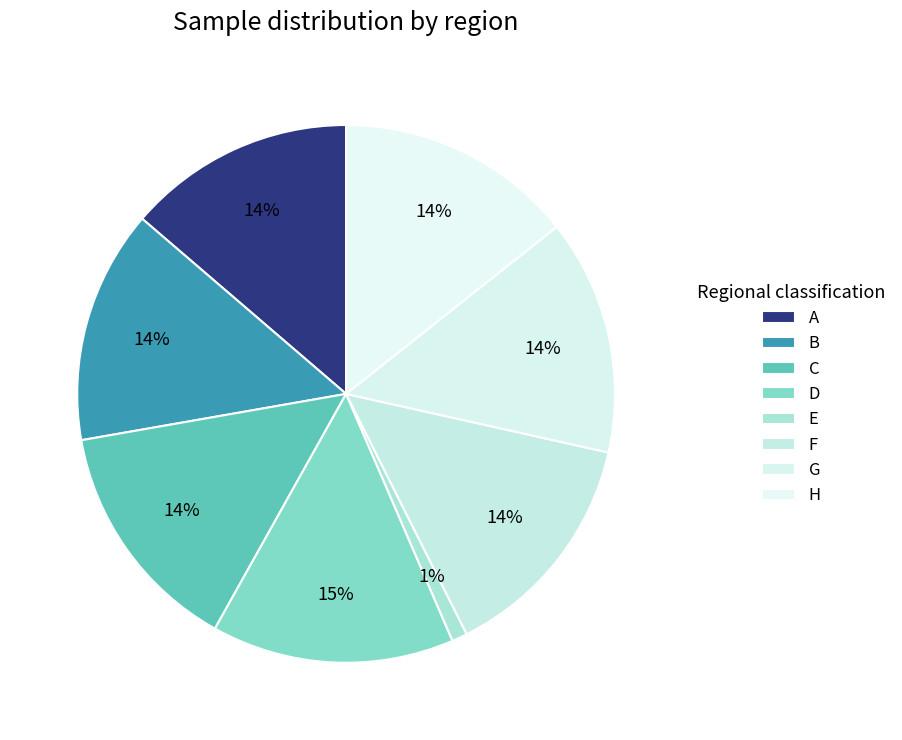

What is the change in value from B to E?

-0.6